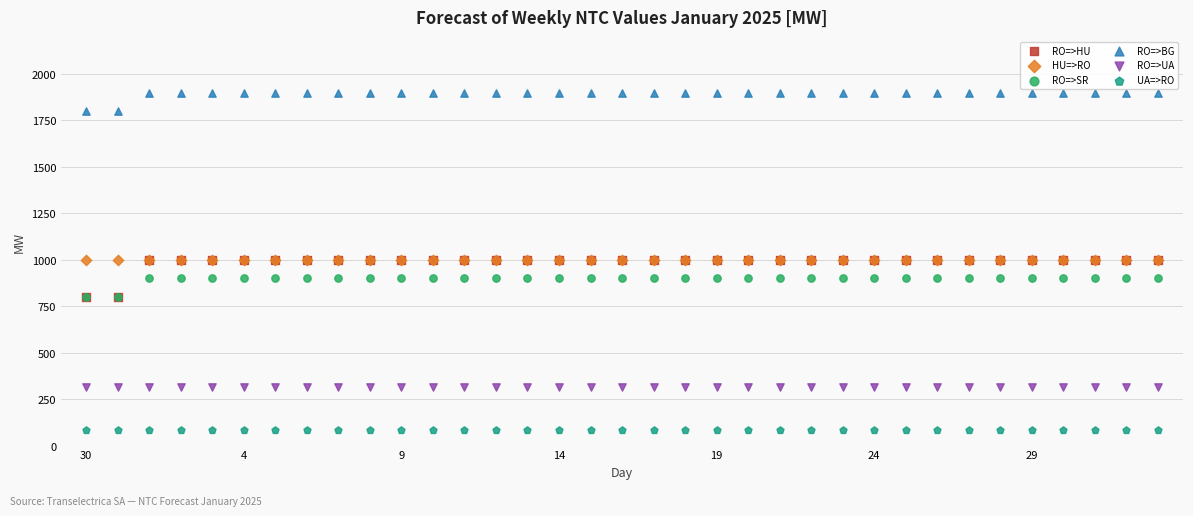

What are all the series names shown in the legend?

RO=>HU, HU=>RO, RO=>SR, RO=>BG, RO=>UA, UA=>RO